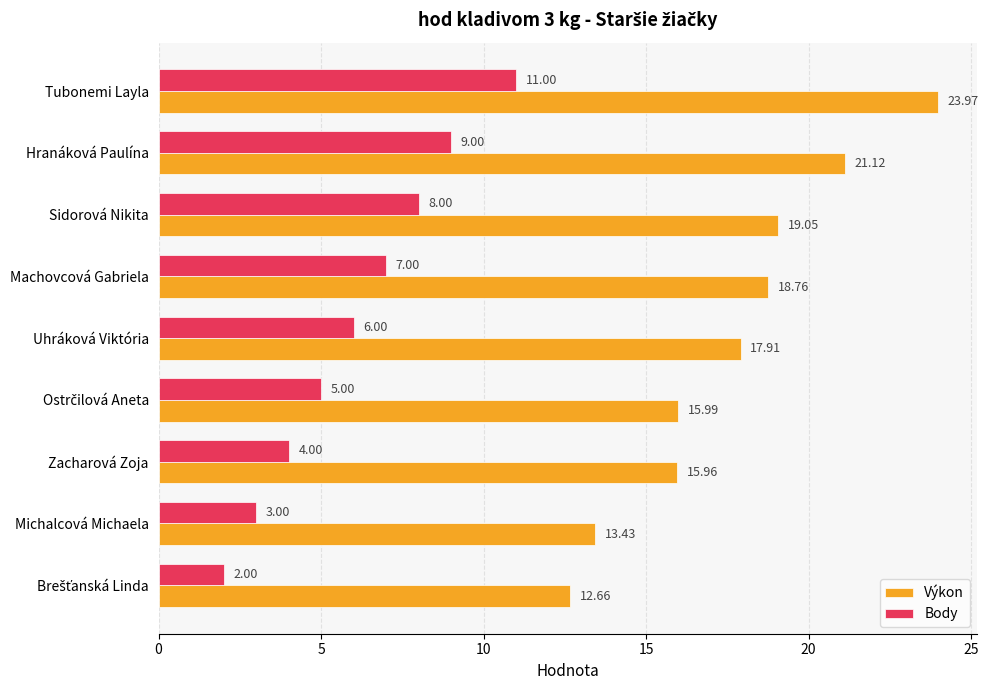

What is the difference between the second highest and minimum values in the Body series?

7.0